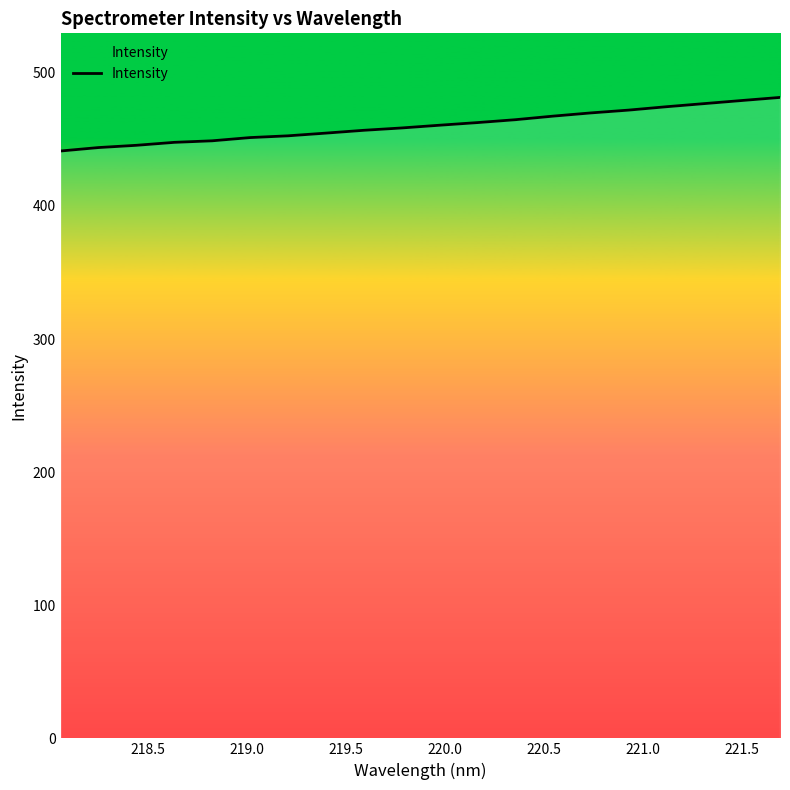

What is the difference between the maximum and minimum values?

40.2